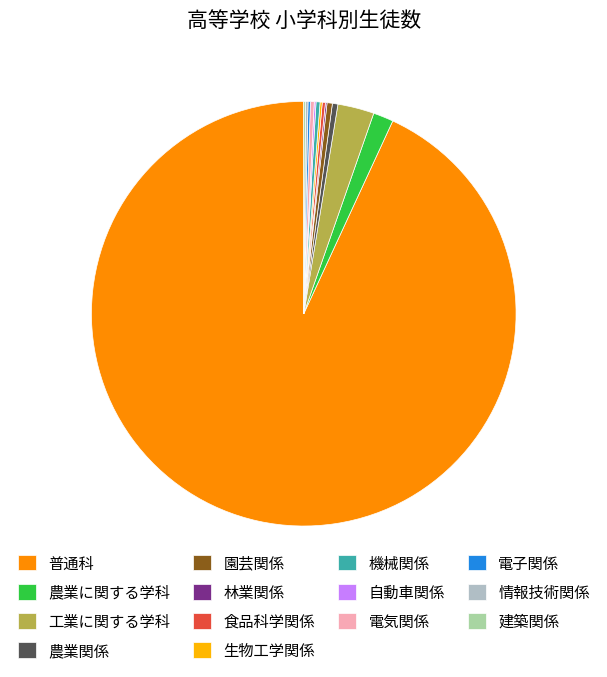

Approximately how many times larger is the value at 電気関係 compared to 工業に関する学科?

0.1